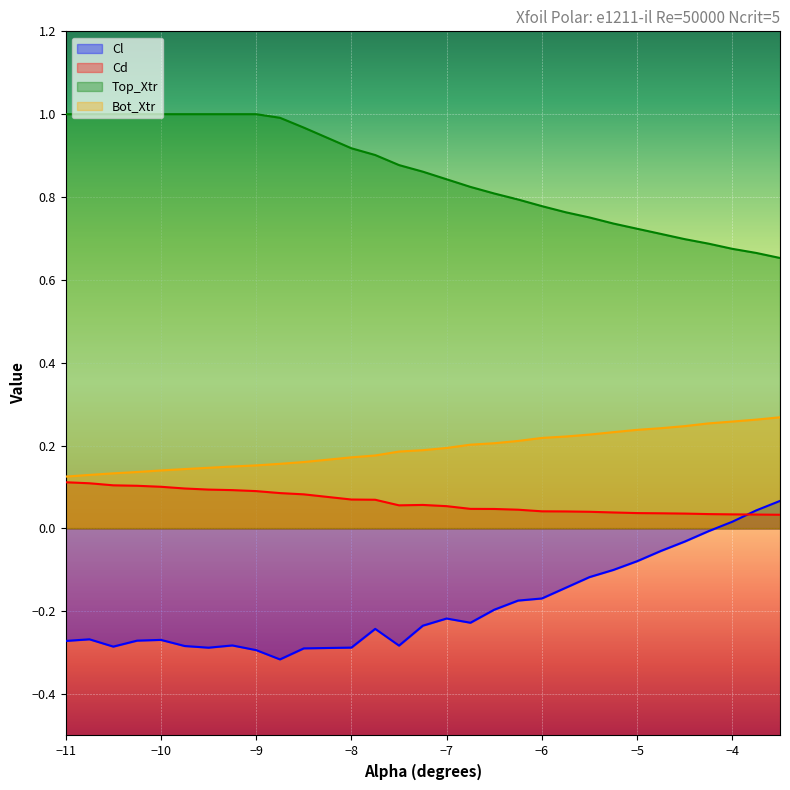

True or false: Cd has more than 2 points higher than both neighbors.

False